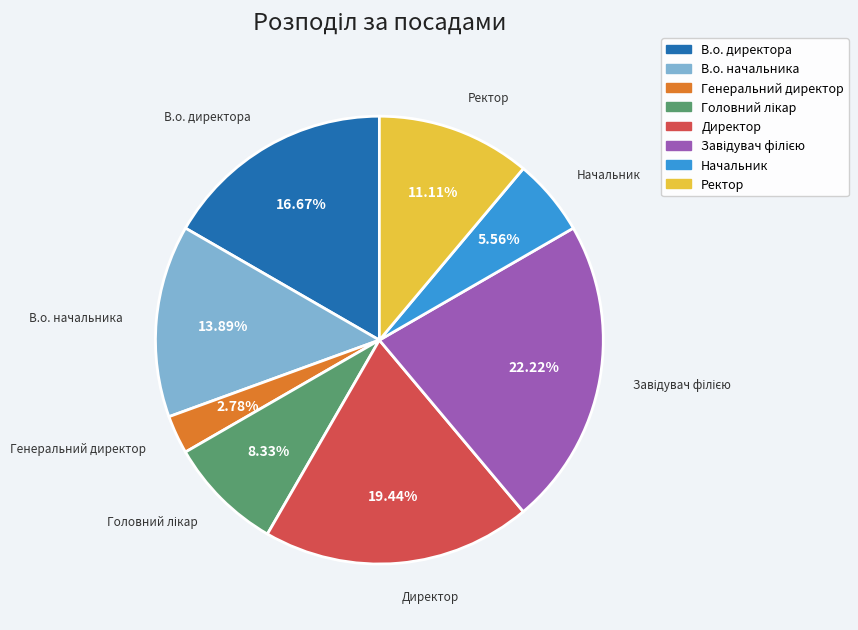

Which category has the smallest portion of the pie?

Генеральний директор